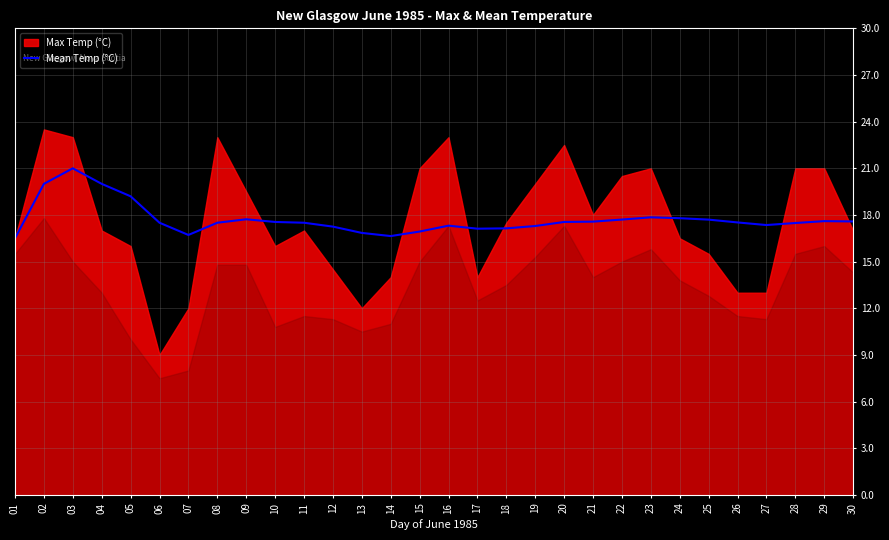

Is it true that the value at 08 is 17.5?

True